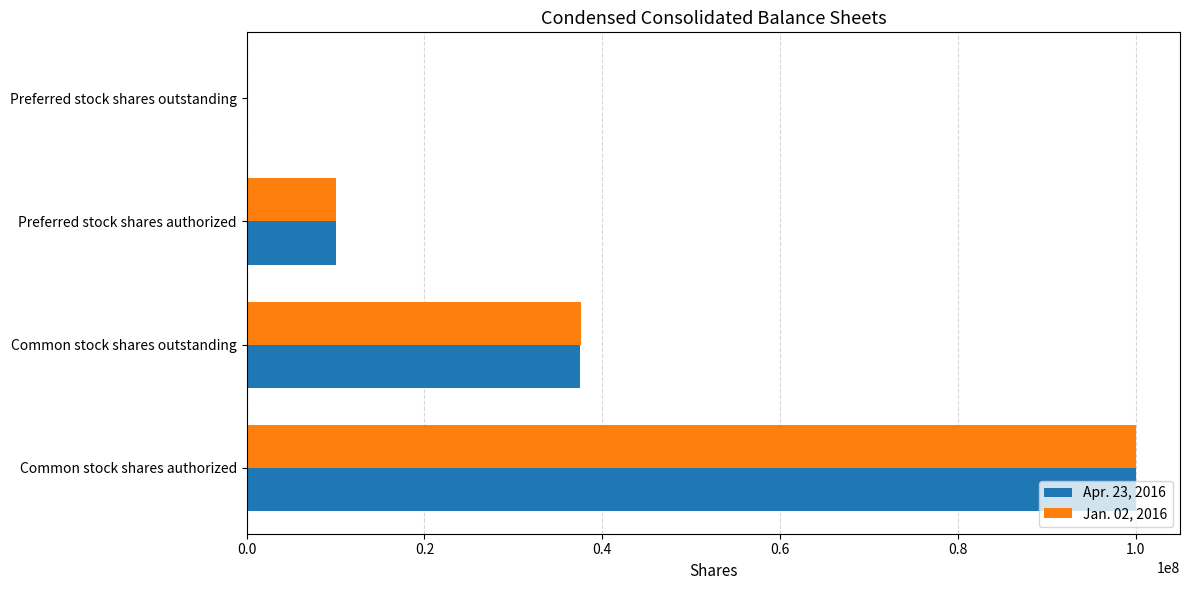

At which category does the chart reach its peak across all series?

Common stock shares authorized